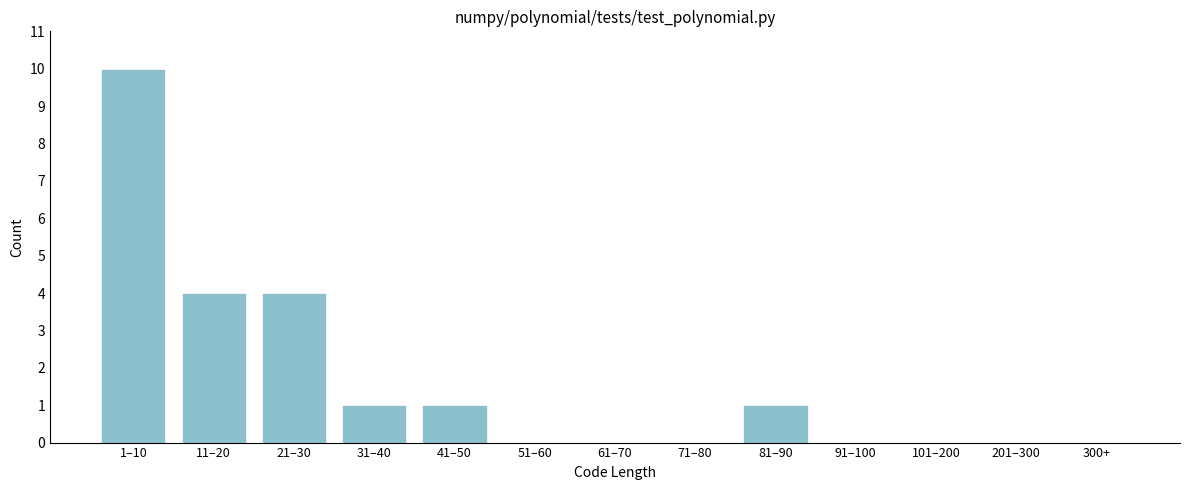

Reading left to right, list all the values displayed in this chart.

1–10=10	11–20=4	21–30=4	31–40=1	41–50=1	51–60=0	61–70=0	71–80=0	81–90=1	91–100=0	101–200=0	201–300=0	300+=0